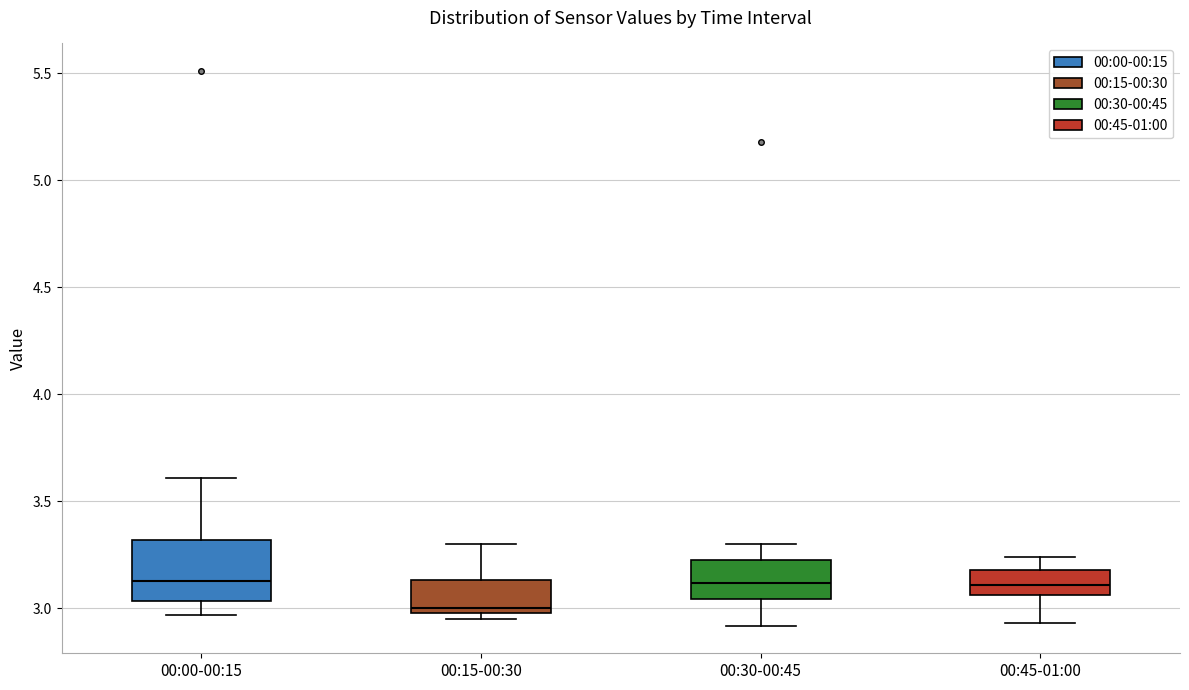

Which box is the tallest, from its lower edge to its upper edge?

00:00-00:15